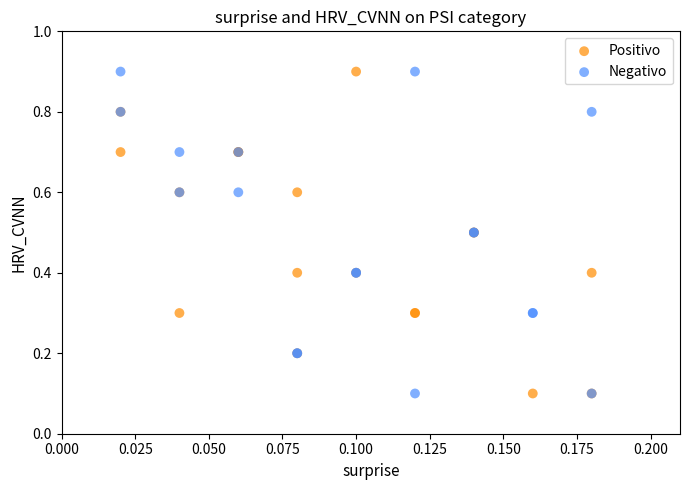

What are all the series names shown in the legend?

Positivo, Negativo